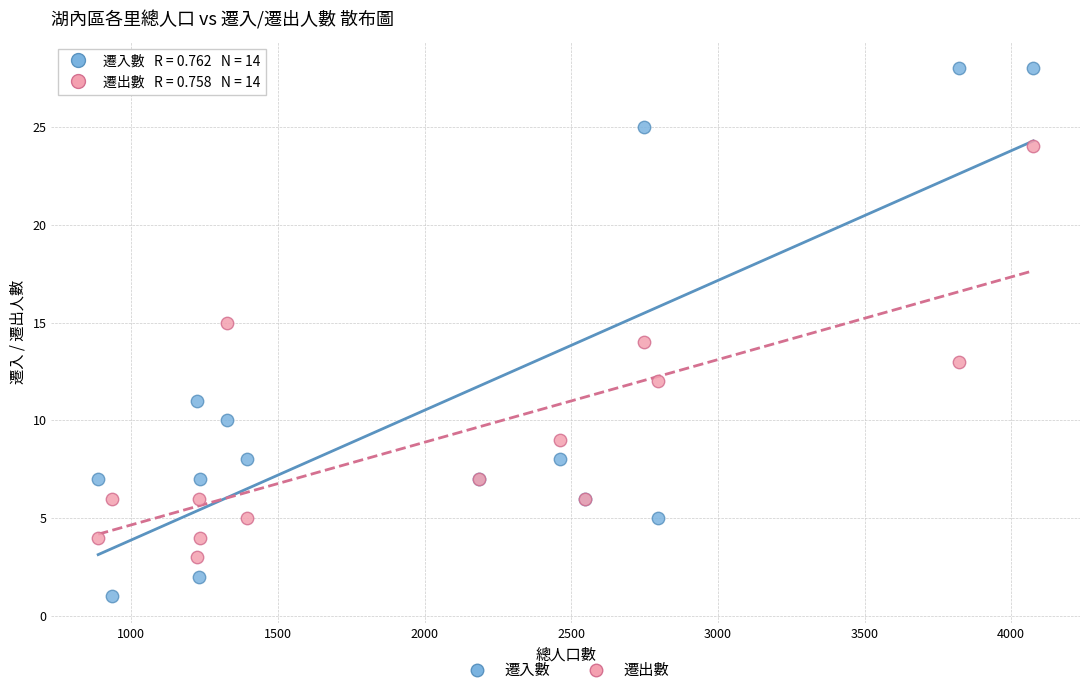

Which series contains the lowest Y value?

遷入數